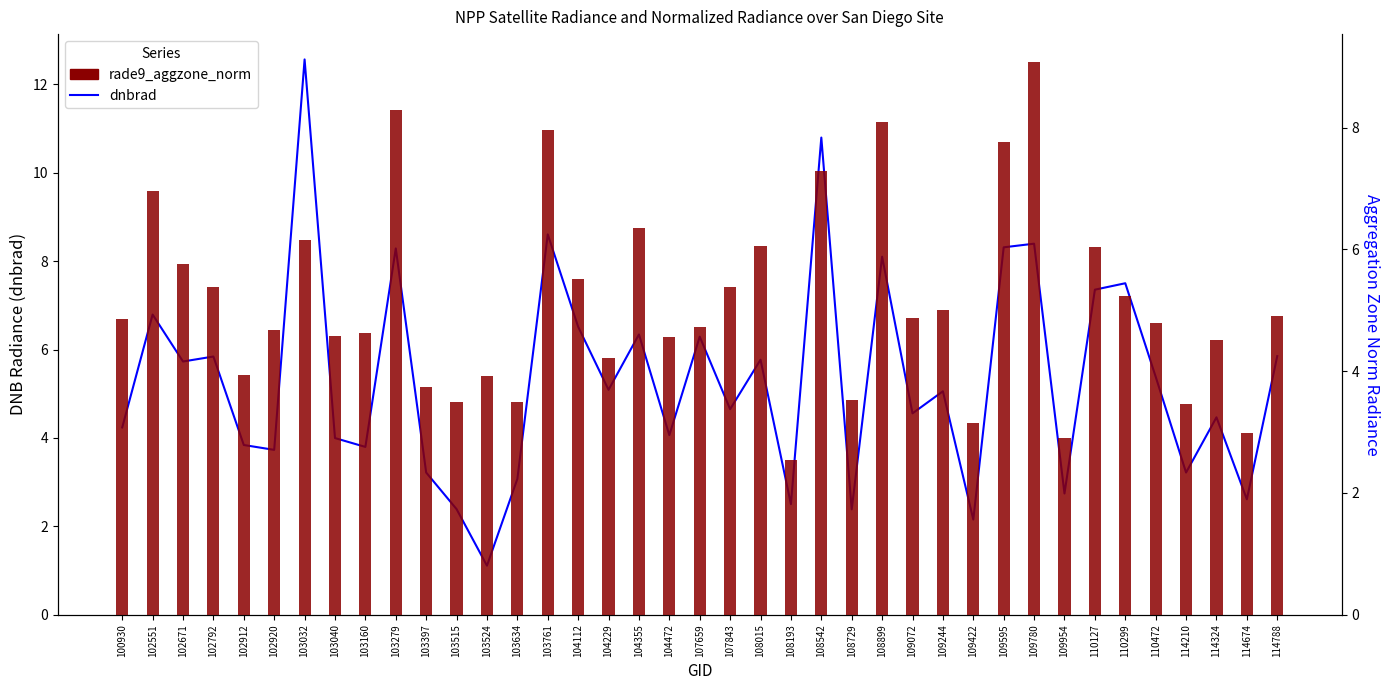

List the series in order of their overall mean, lowest first.

rade9_aggzone_norm, dnbrad